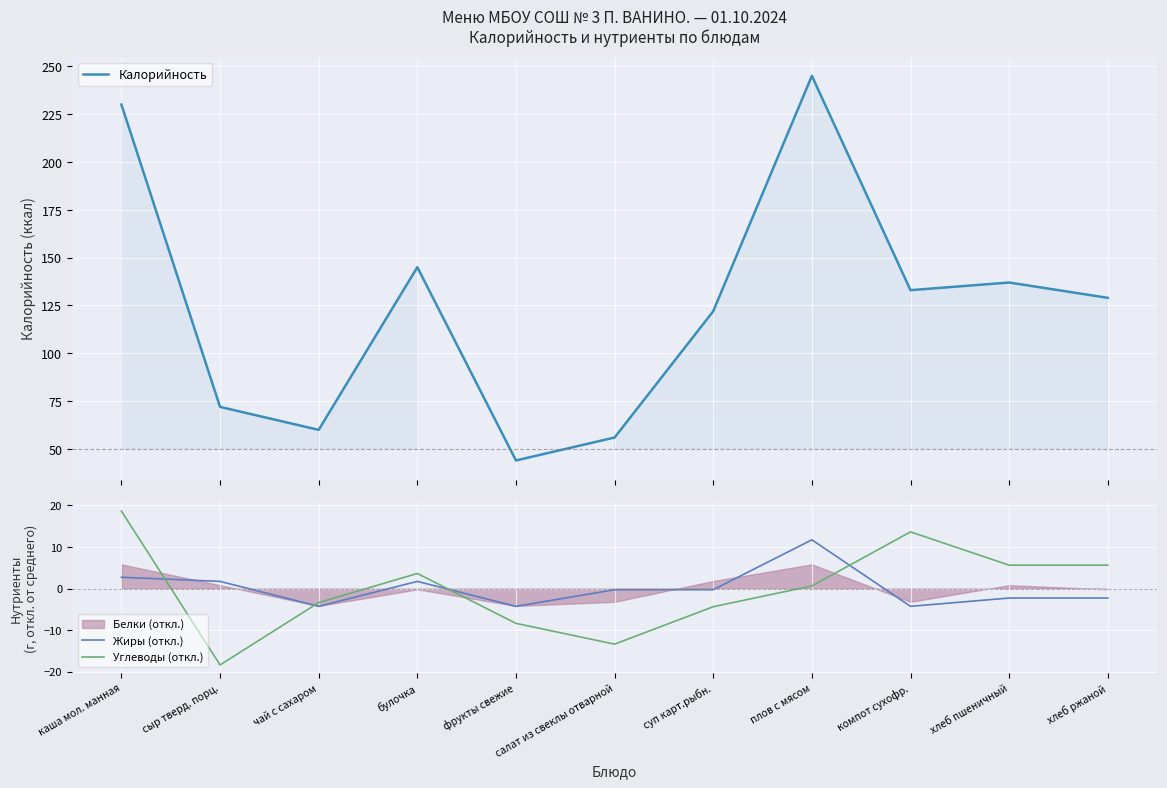

Is the value of Жиры (откл.) at хлеб пшеничный greater than the value of Углеводы (откл.) at суп карт.рыбн.?

Yes